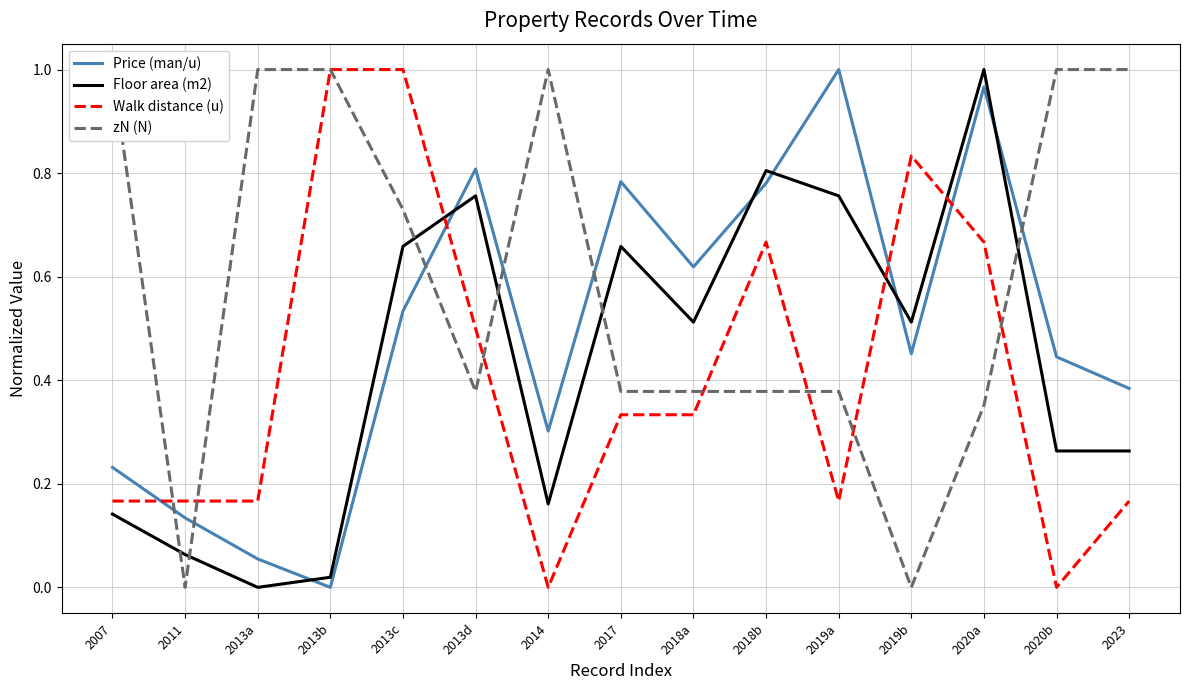

Which series has the widest spread of values?

Price (man/u)